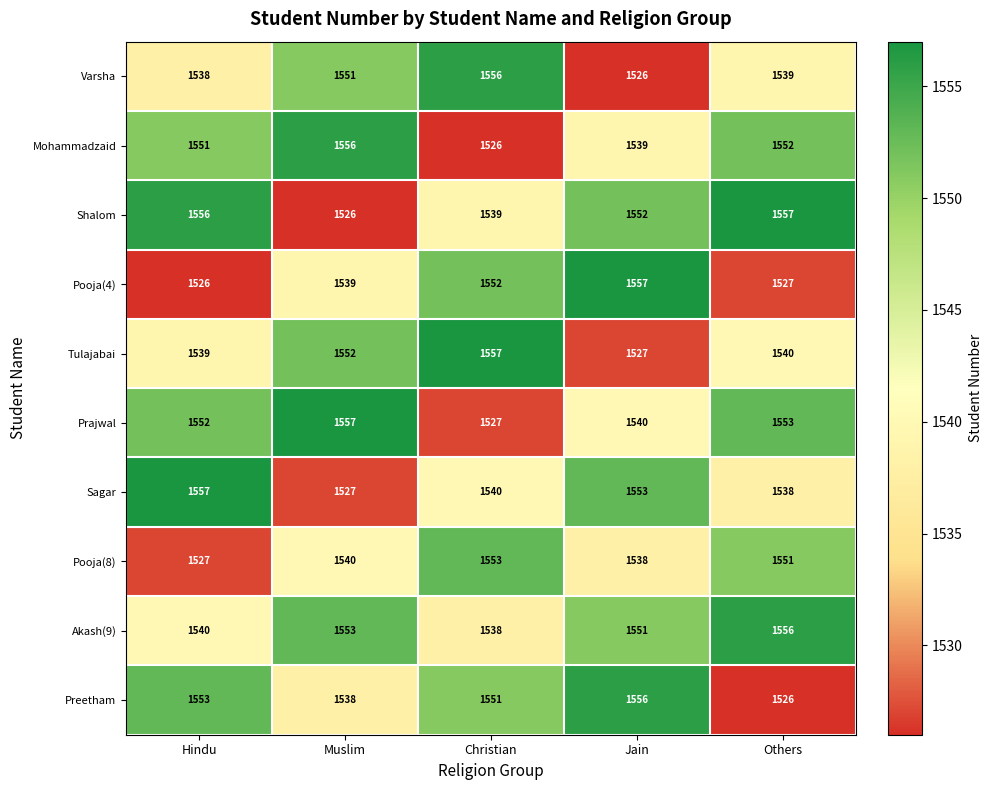

What is the highest value of the Preetham series?

1556